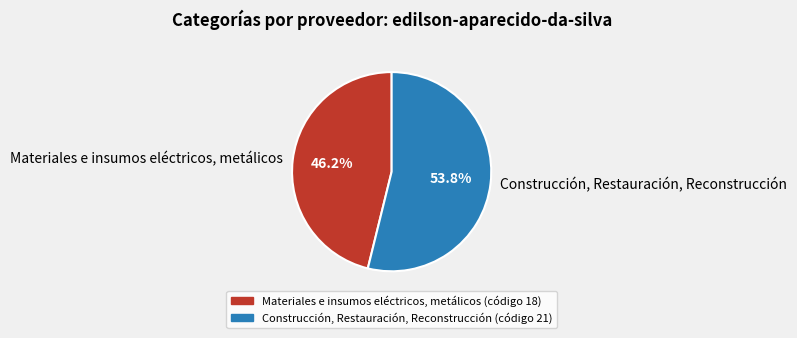

Is it true that Materiales e insumos eléctricos, metálicos is 58% of the pie?

False